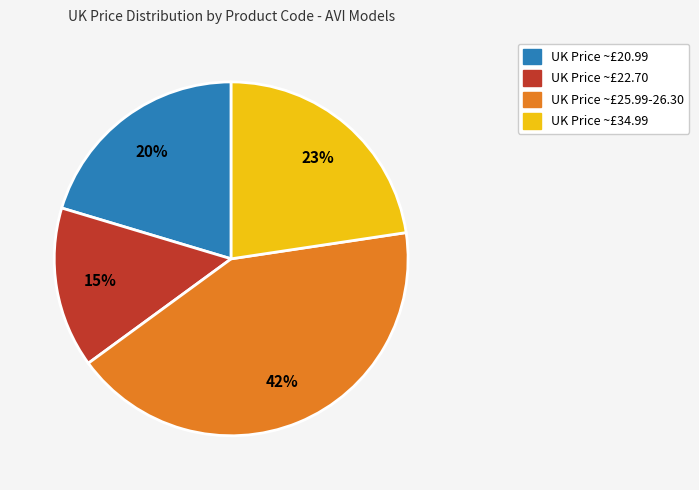

To the nearest percent, what is the average slice percentage?

25%